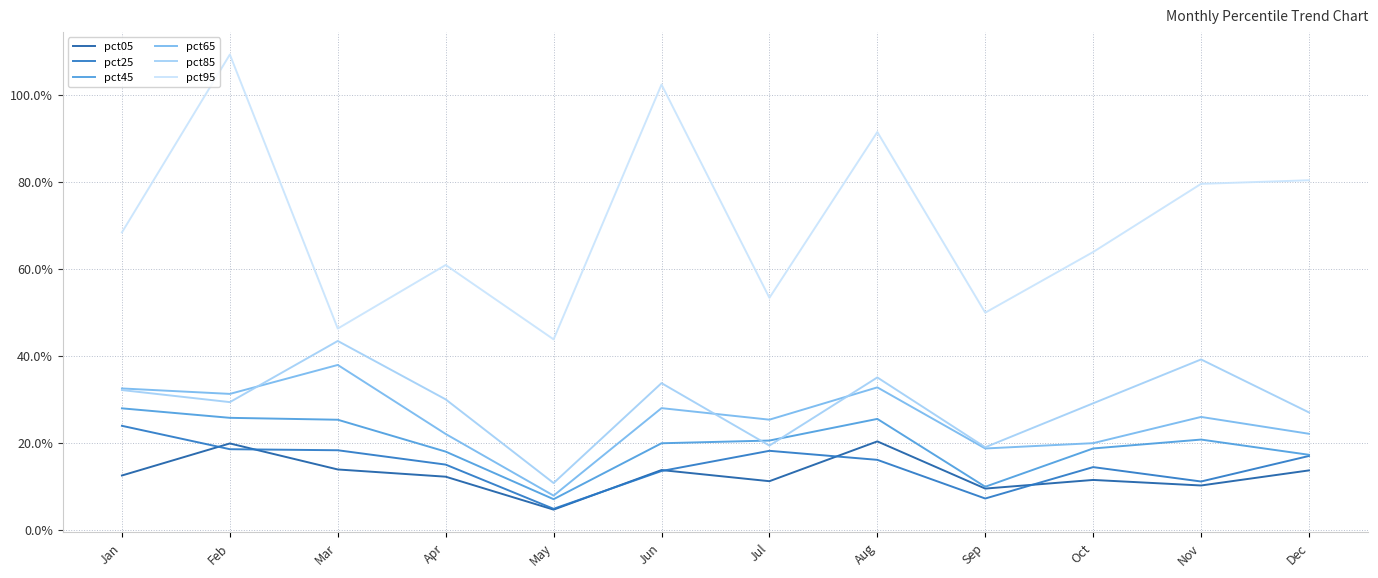

Where is pct95 nearest to the value 0?

May